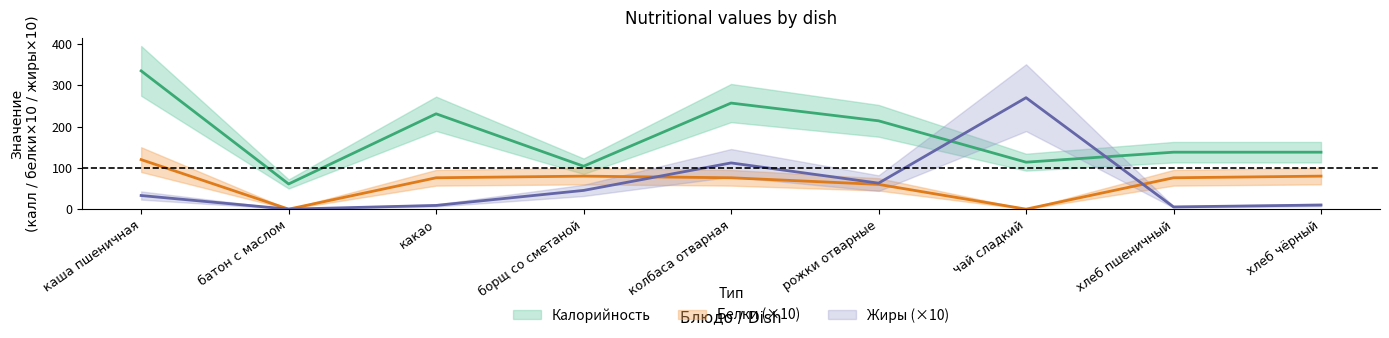

Which series has the largest range (max minus min)?

Калорийность